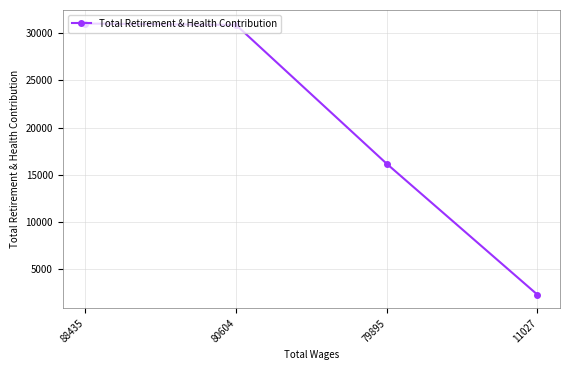

What is the value of the 4th point from the left?

2270